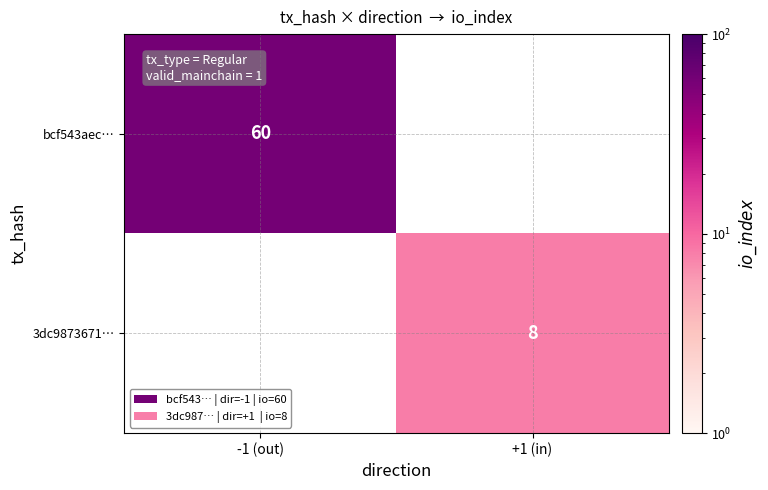

Is it true that bcf543aec… equals 60 at -1 (out)?

True